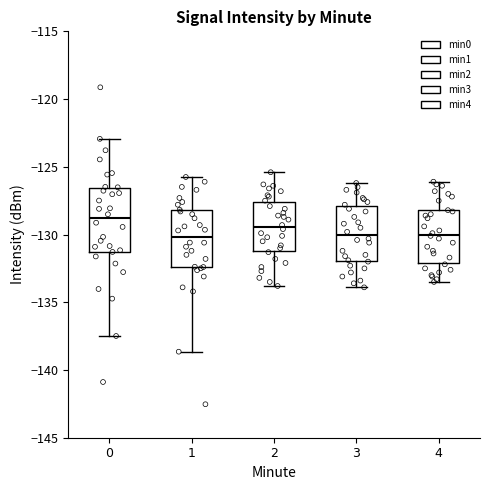

Reading left to right, transcribe this box plot: for each box, give where its median line is, the range the box spans, and where its two whiskers end, as read against the y-axis. The values are not printed on the chart, so give them approximately, as read against the axis.

0: median -129.0, box -131.5 to -126.5, whiskers -137.5 to -123.0
1: median -130.0, box -132.5 to -128.0, whiskers -138.5 to -126.0
2: median -129.5, box -131.0 to -127.5, whiskers -134.0 to -125.5
3: median -130.0, box -132.0 to -128.0, whiskers -134.0 to -126.0
4: median -130.0, box -132.0 to -128.0, whiskers -133.5 to -126.0